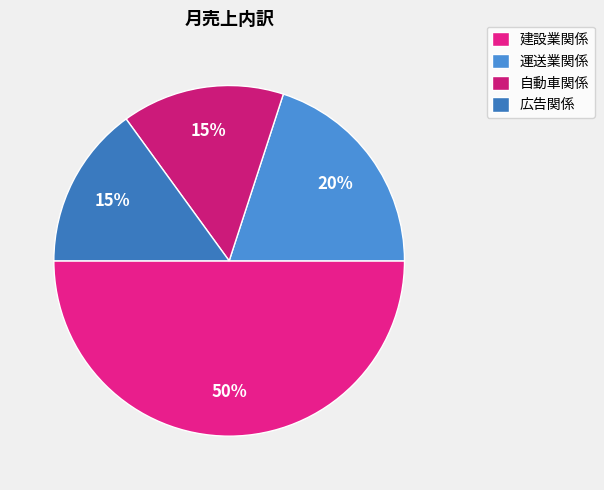

True or false: 建設業関係 accounts for 60% of the total.

False